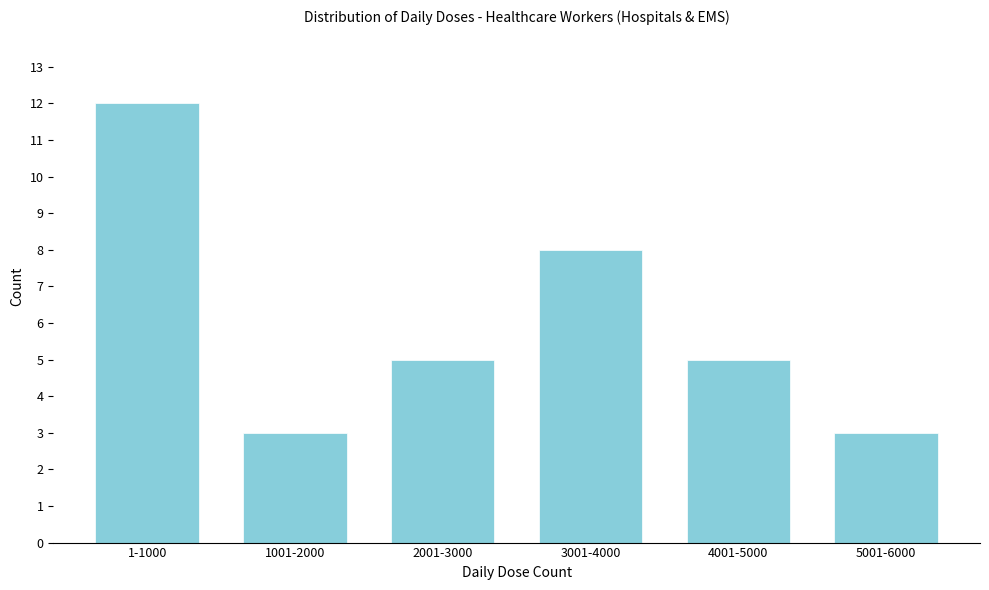

Reading left to right, extract all data points from this chart.

1-1000=12	1001-2000=3	2001-3000=5	3001-4000=8	4001-5000=5	5001-6000=3